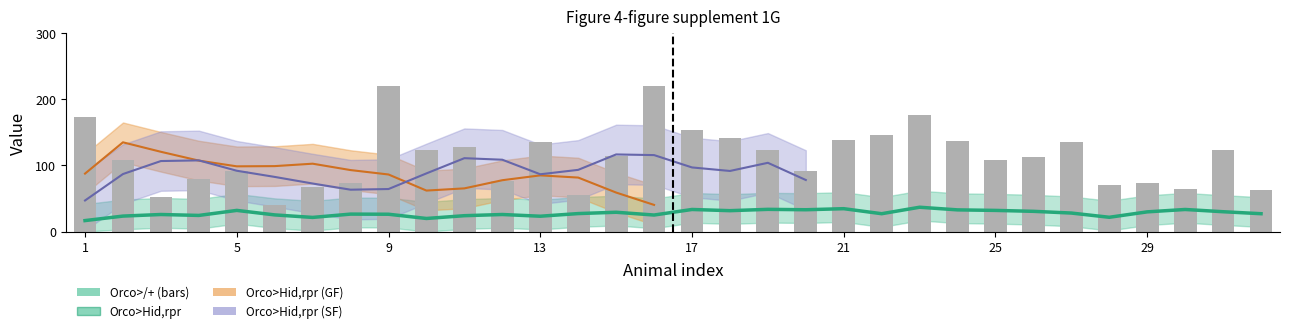

Reading left to right, extract all data points from this chart.

173	108	53	80	91	40	68	73	220	124	128	77	136	56	114	220	154	141	124	91	138	146	176	137	108	113	136	70	73	65	123	63